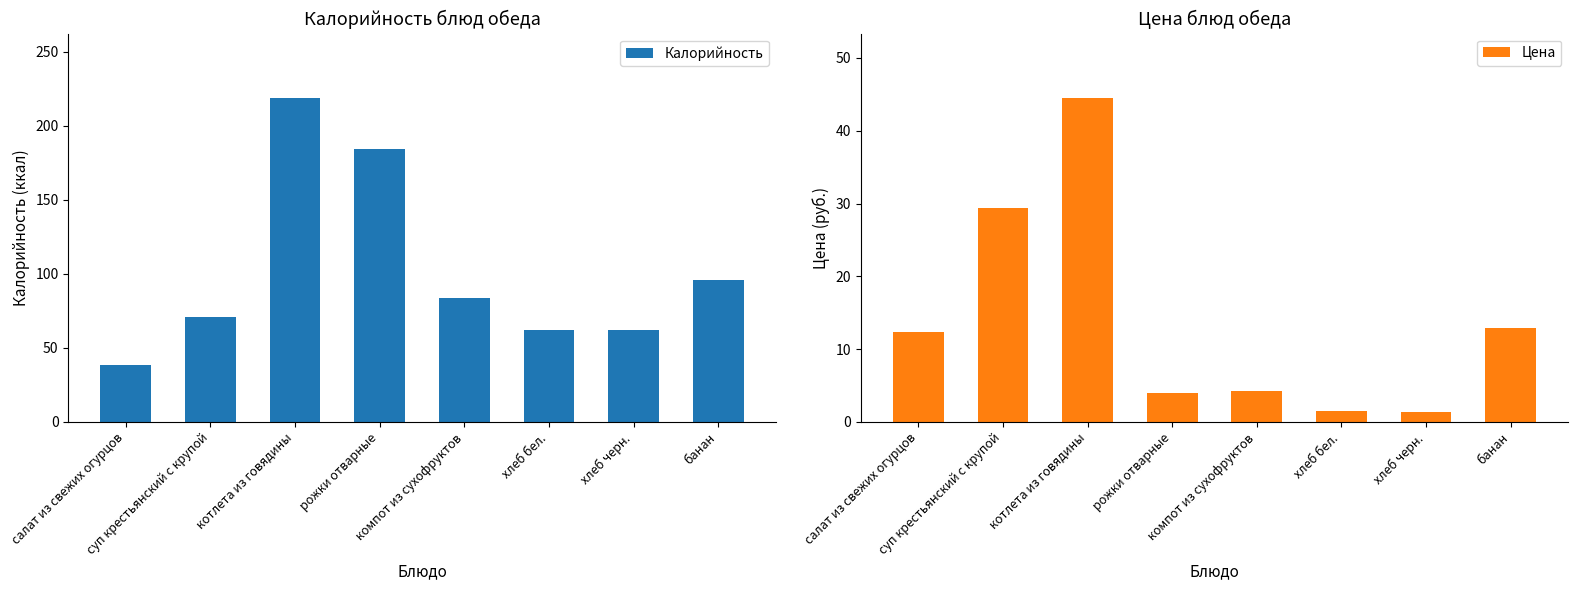

What is the label of the 5th bar from the left?

компот из сухофруктов